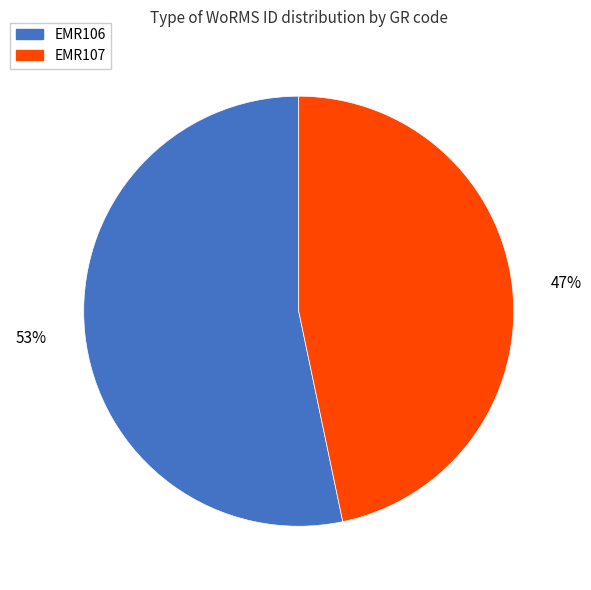

How many segments does this pie chart have?

2